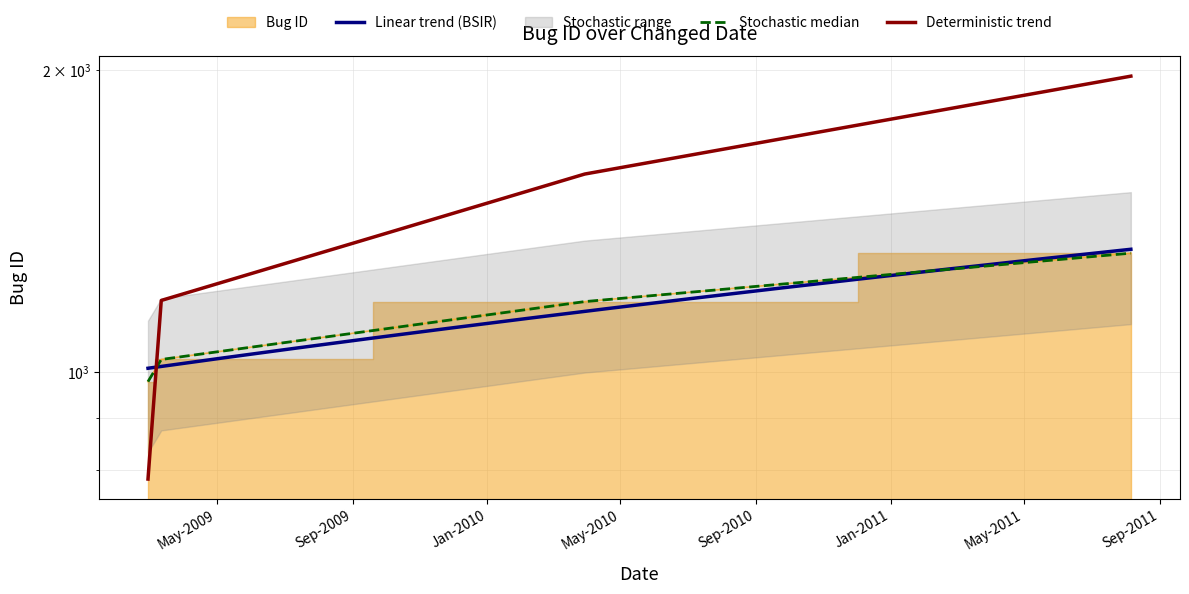

Reading left to right, what are all the values shown in this chart?

979	1030	1176	1314